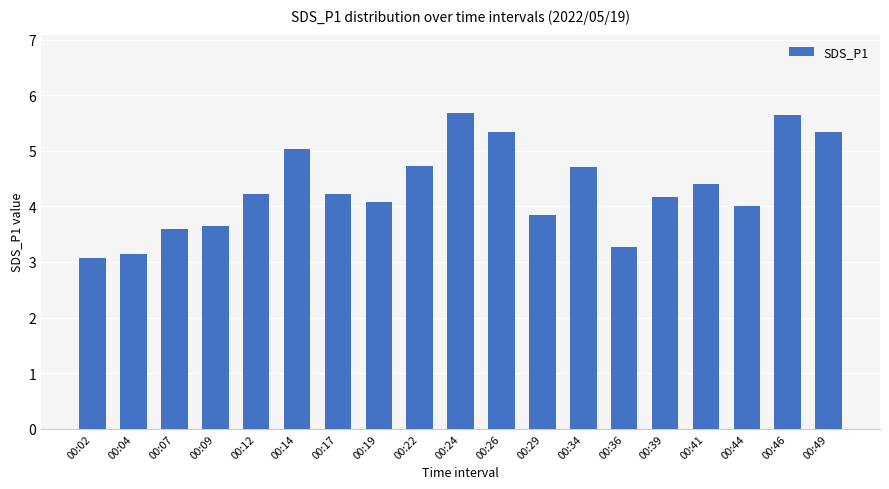

What is the greatest value displayed?

5.7